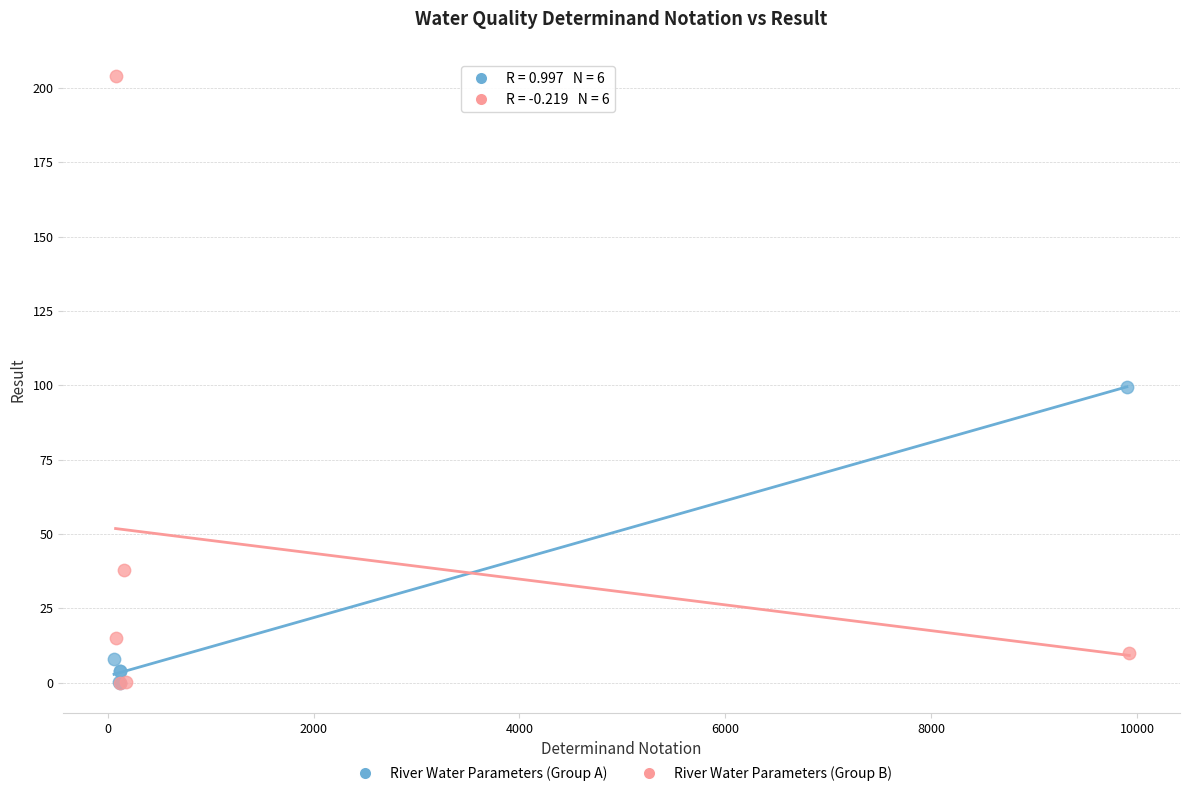

What are all the series names shown in the legend?

River Water Parameters (Group A), River Water Parameters (Group B)